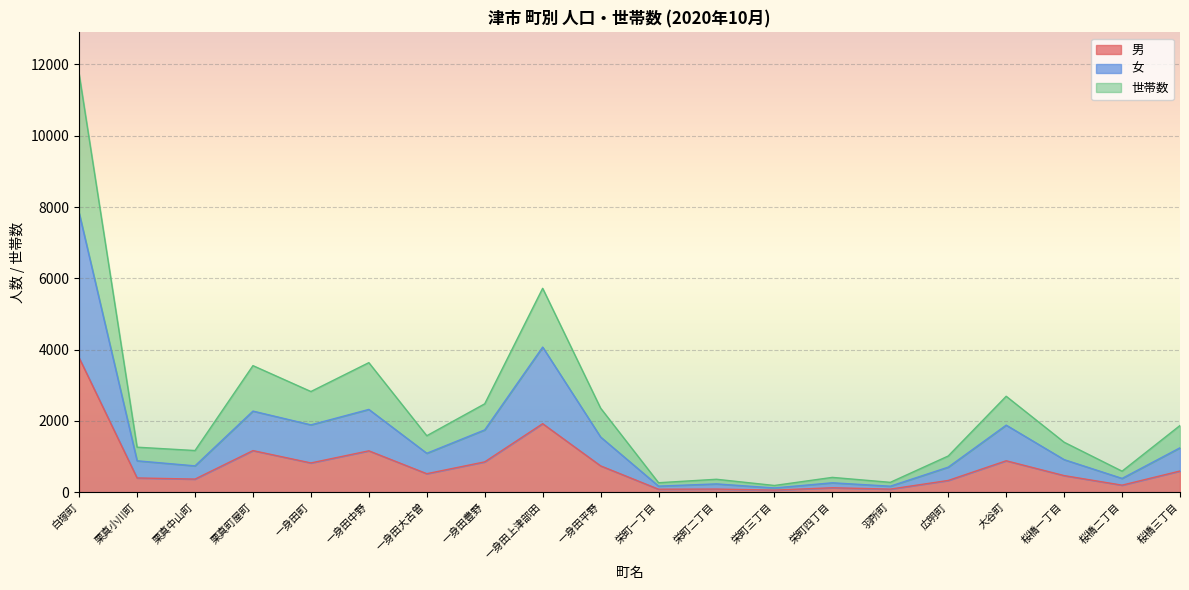

The 男 series shows 1298 at 一身田町. True or false?

False